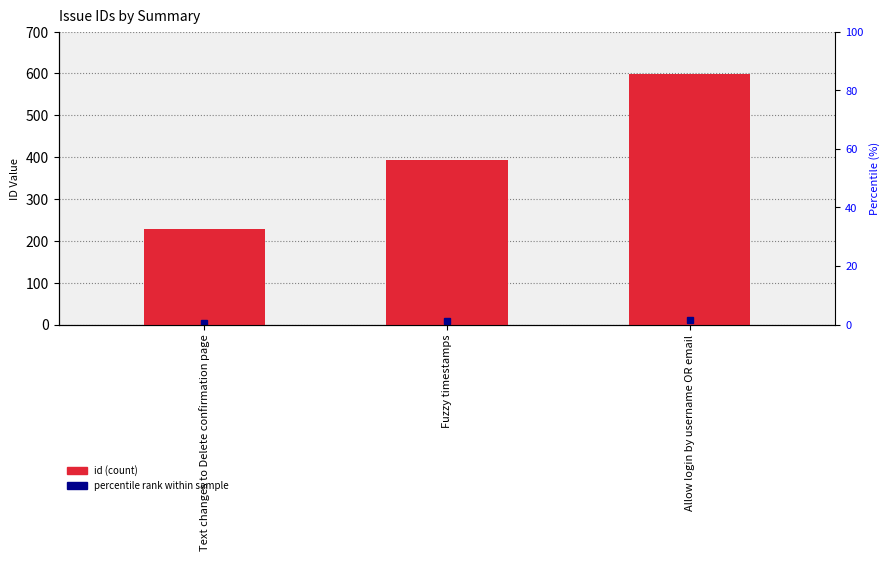

Read the value at Fuzzy timestamps, to the nearest 5.

395